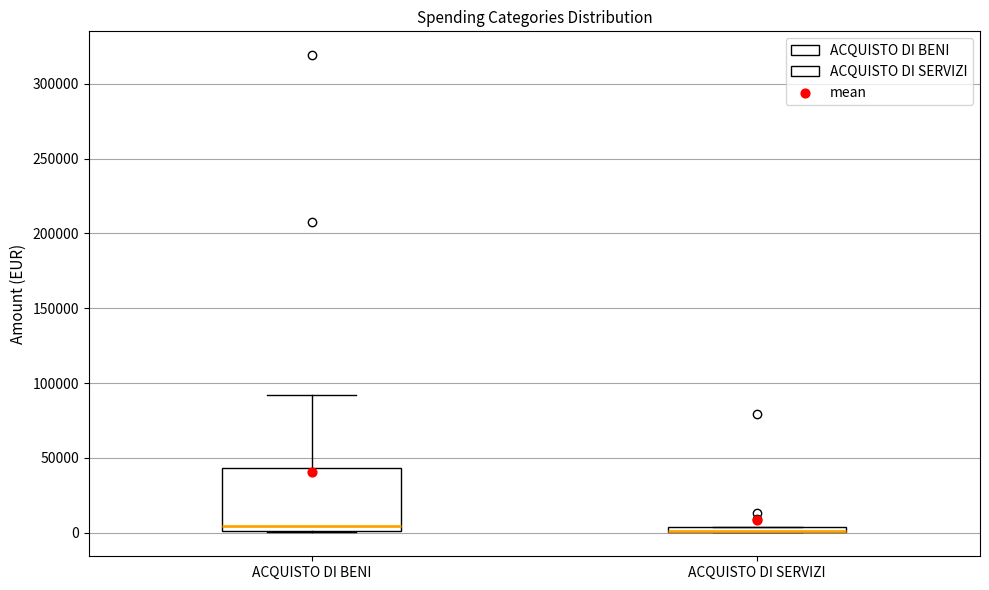

Where is the lower edge of the box for ACQUISTO DI SERVIZI on the y-axis? The values are not printed on the chart, so give them approximately, as read against the axis.

0